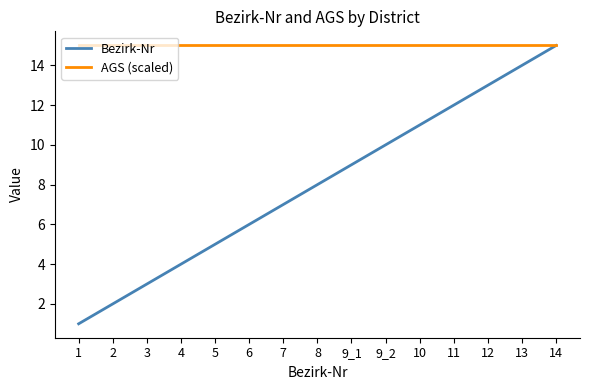

What is the difference between the second highest and minimum values in the Bezirk-Nr series?

13.0